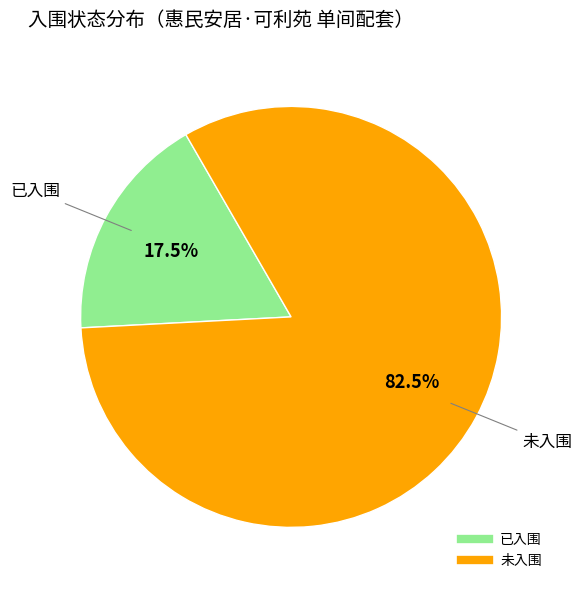

Do 未入围 and 已入围 together represent more than half of the pie?

Yes